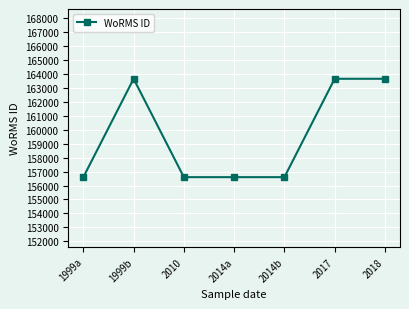

What is the maximum value shown in the chart?

163646